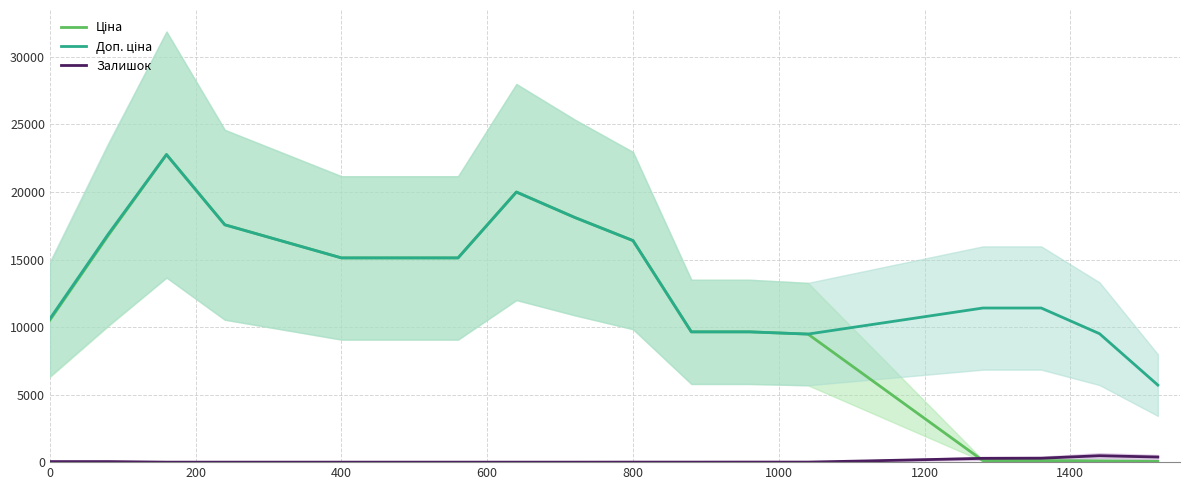

True or false: Ціна and Доп. ціна intersect in this chart.

False